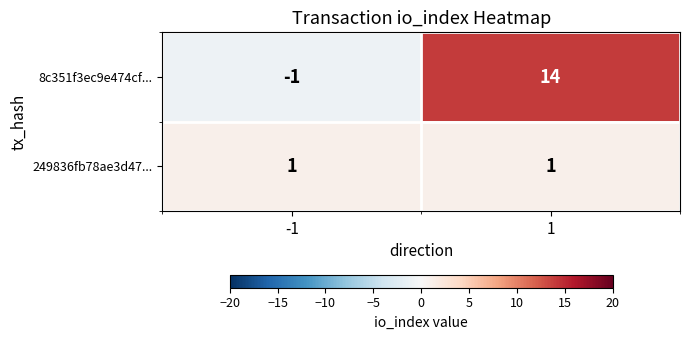

Reading right to left, list all the values displayed in this chart.

8c351f3ec9e474cf...: 14	-1
249836fb78ae3d47...: 1	1